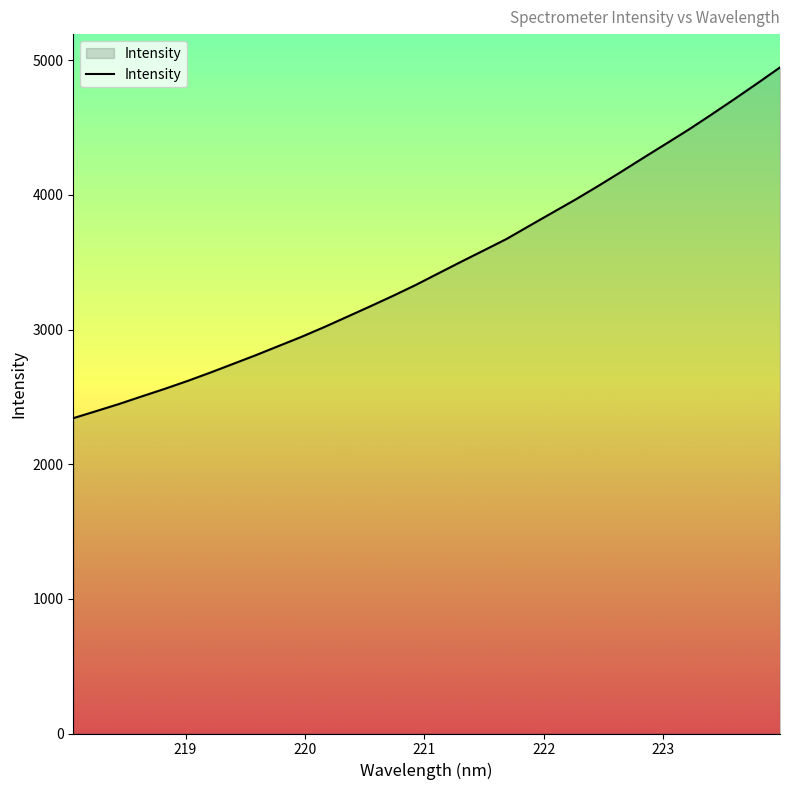

Reading left to right, transcribe all the data shown in this chart.

2342.2	2394.3	2447.2	2503.8	2559.6	2618.2	2680.3	2745.1	2810.1	2878.2	2946.2	3018.8	3095.1	3171.5	3249.6	3330.7	3417.4	3503.7	3588.4	3673.7	3771.2	3867.8	3964.1	4065.0	4169.3	4275.9	4380.9	4486.8	4598.5	4712.4	4828.9	4947.5